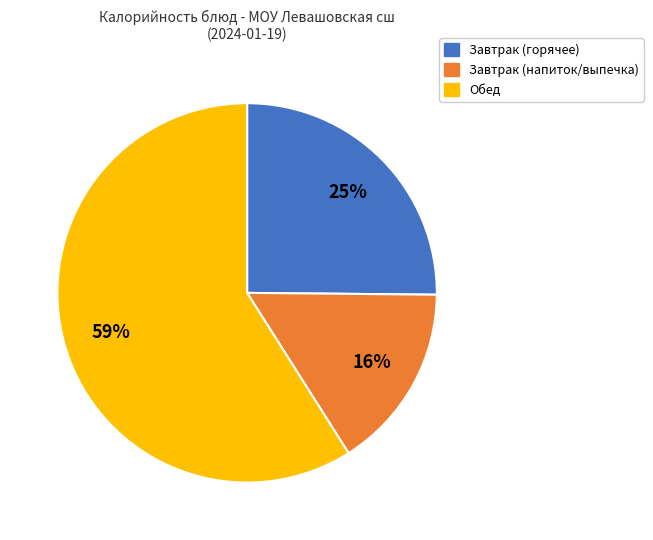

How many segments does this pie chart have?

3